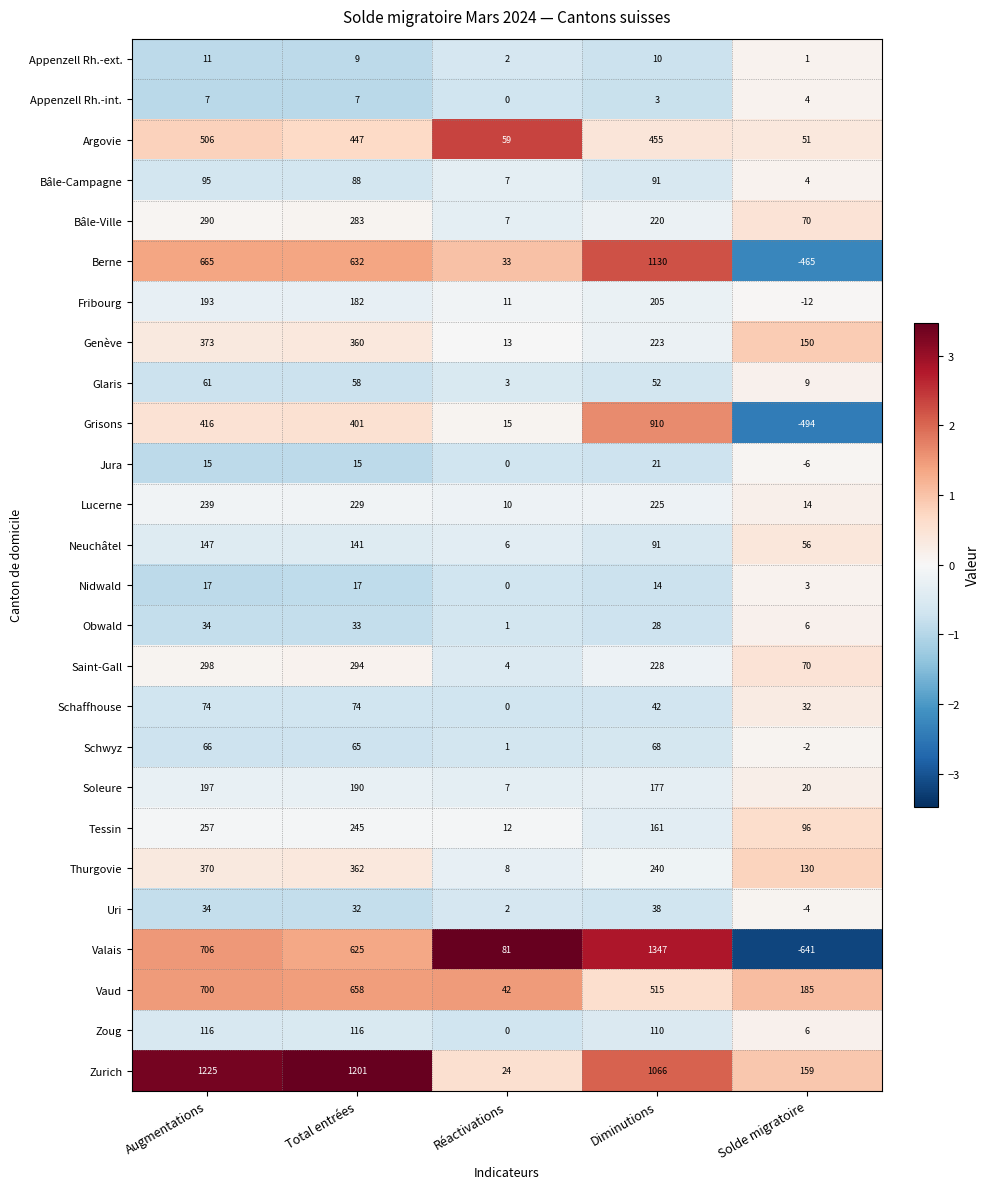

Rank the series by their maximum value, from lowest to highest.

Appenzell Rh.-int., Appenzell Rh.-ext., Nidwald, Jura, Obwald, Uri, Glaris, Schwyz, Schaffhouse, Bâle-Campagne, Zoug, Neuchâtel, Soleure, Fribourg, Lucerne, Tessin, Bâle-Ville, Saint-Gall, Thurgovie, Genève, Argovie, Vaud, Grisons, Berne, Zurich, Valais